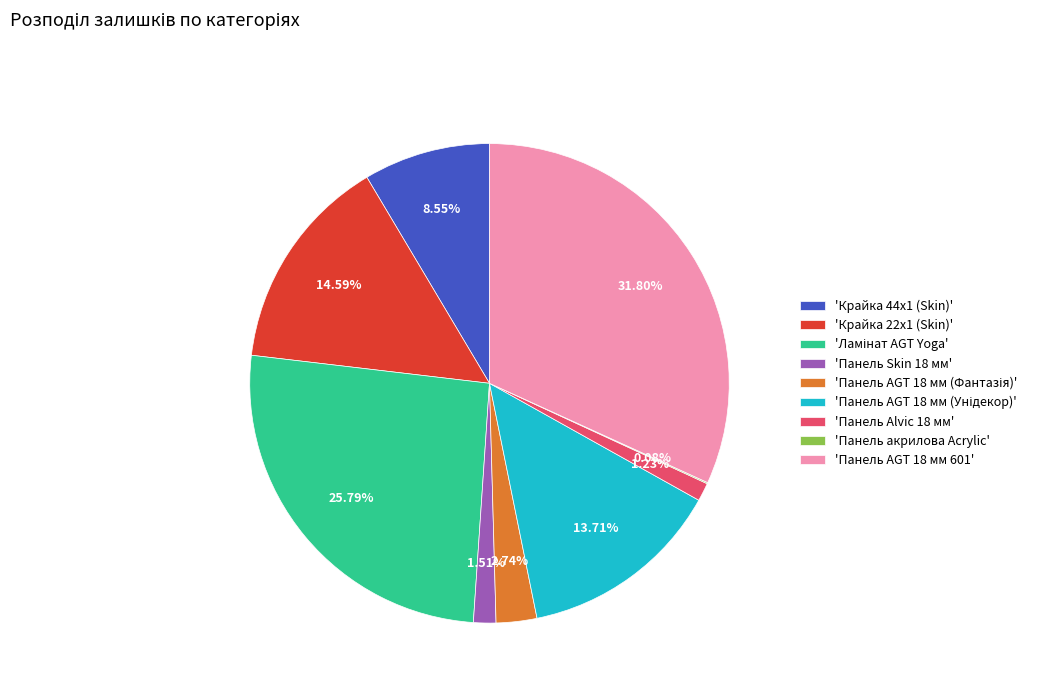

Do 'Панель AGT 18 мм 601' and 'Крайка 44x1 (Skin)' together represent more than half of the pie?

No